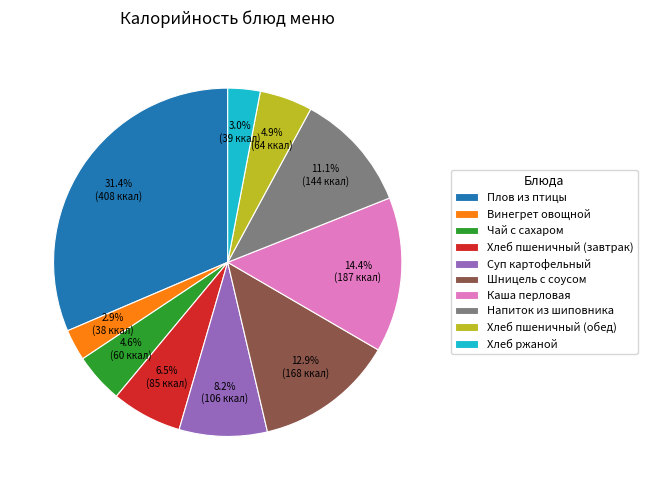

Is there a majority slice in this chart?

No